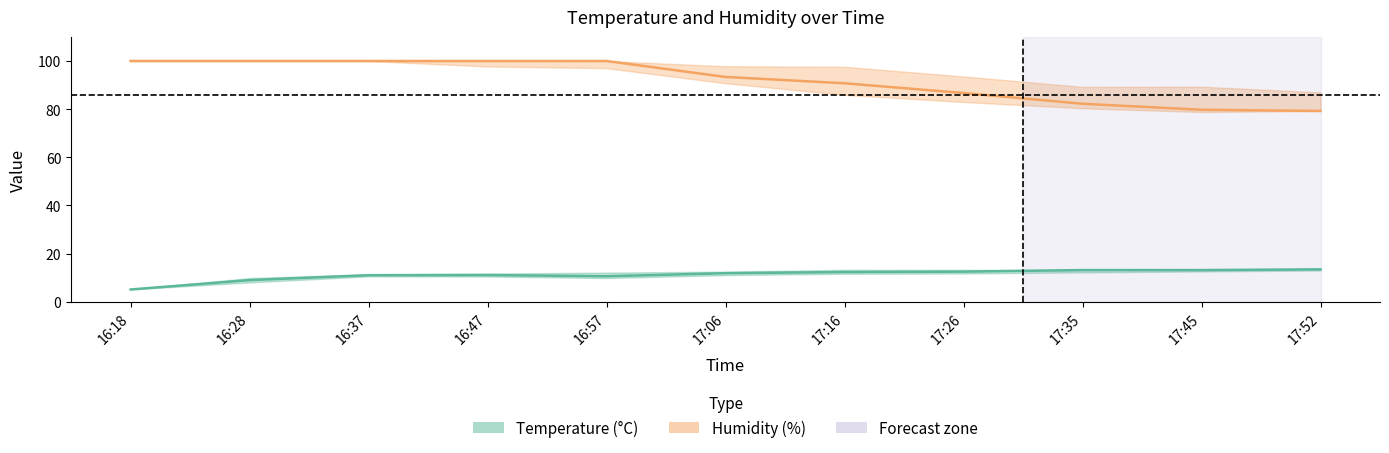

Which category has the lowest value in the Temperature (°C) series?

16:18